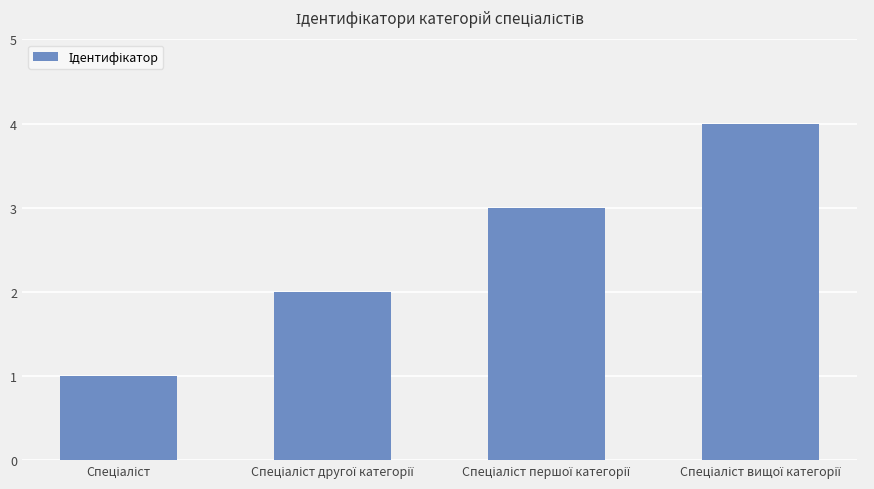

How many values are between 2 and 4?

3